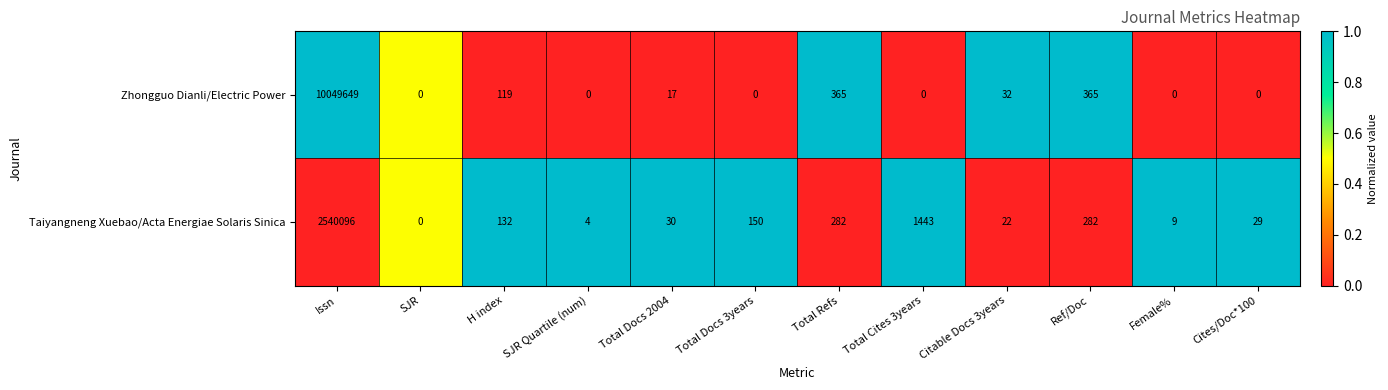

How many data points in Zhongguo Dianli/Electric Power are less than 17?

6